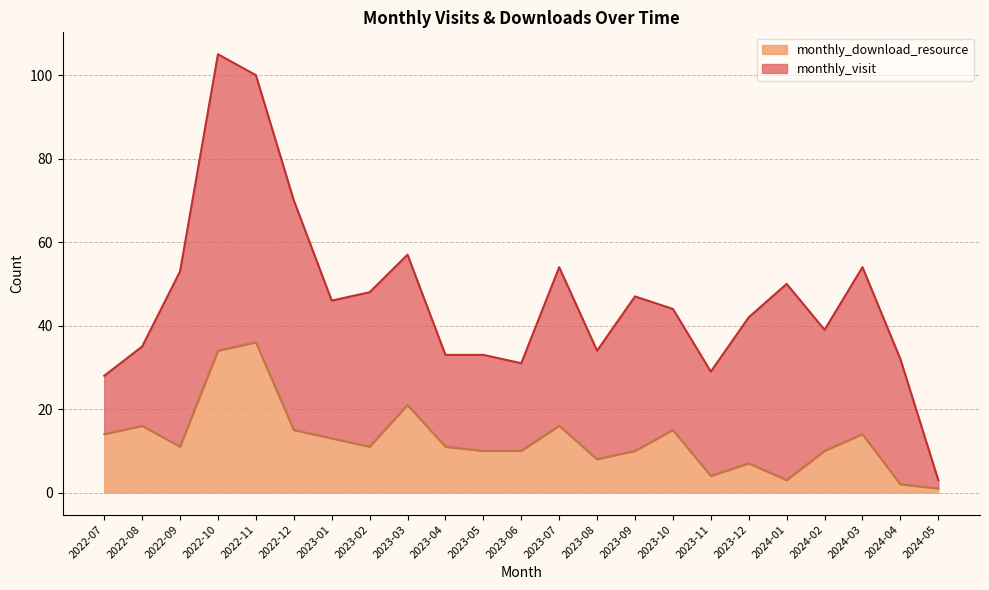

Is it true that the value at 2023-06 is 2?

False